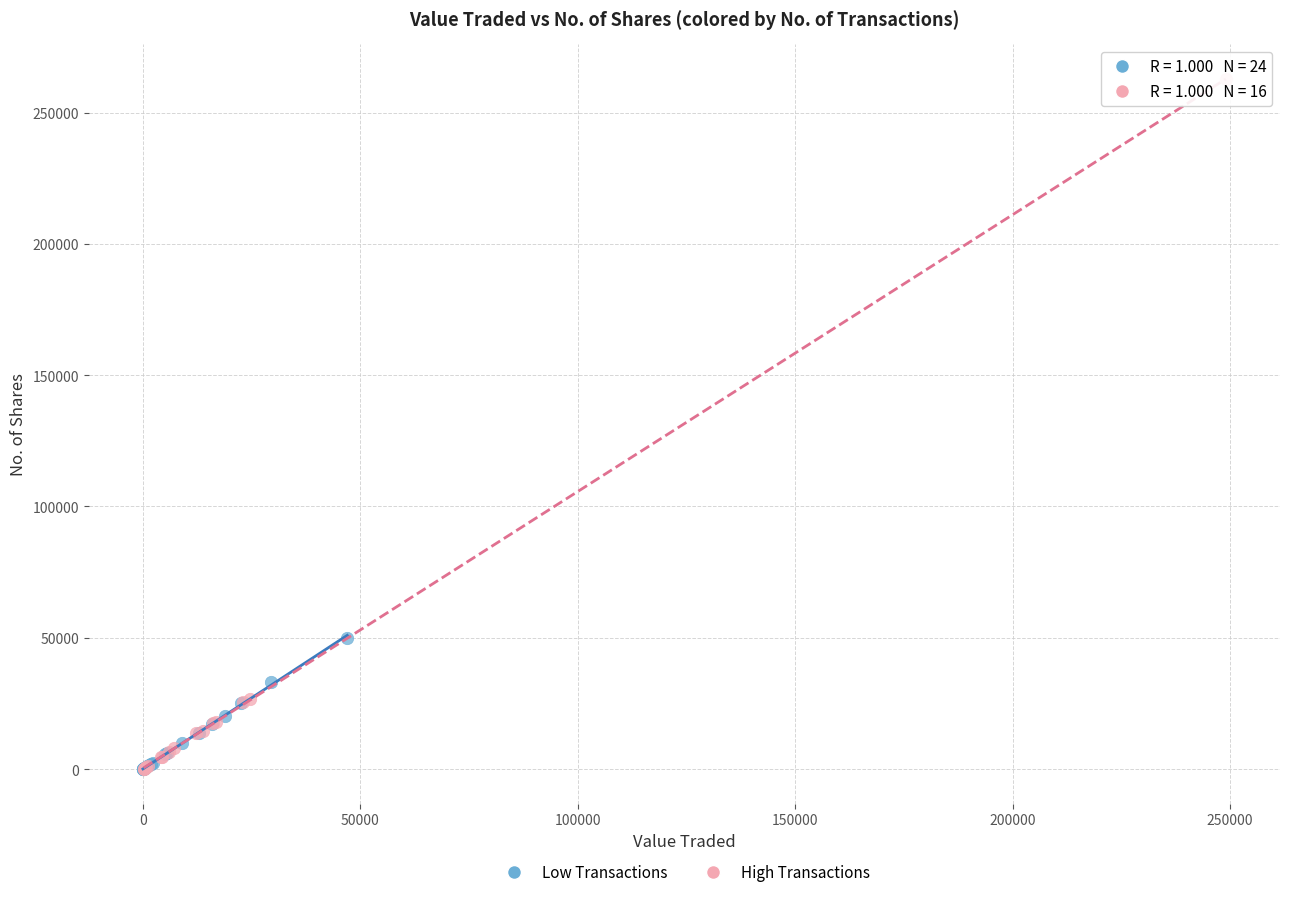

Which series contains the highest Y value?

High Transactions